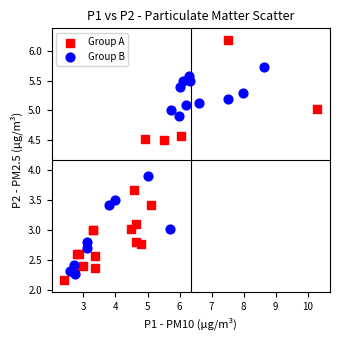

What are all the series names shown in the legend?

Group A, Group B